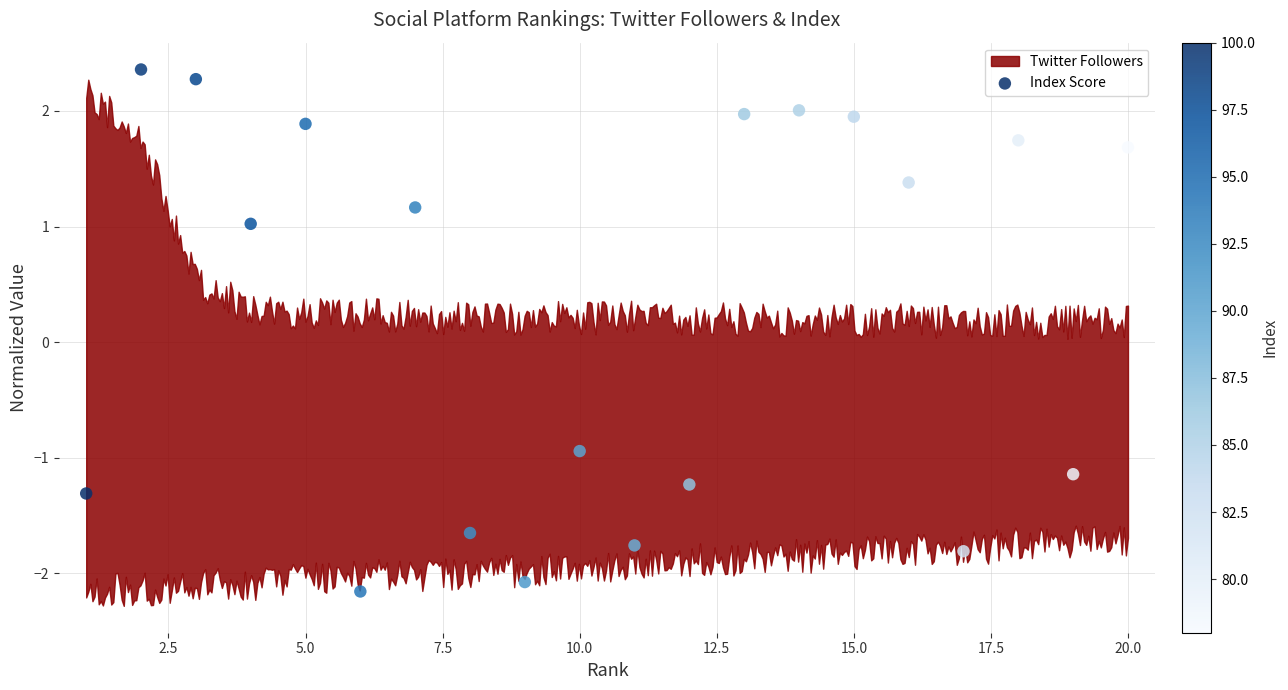

What Y value in the scatter plot is closest to 0?

-0.9